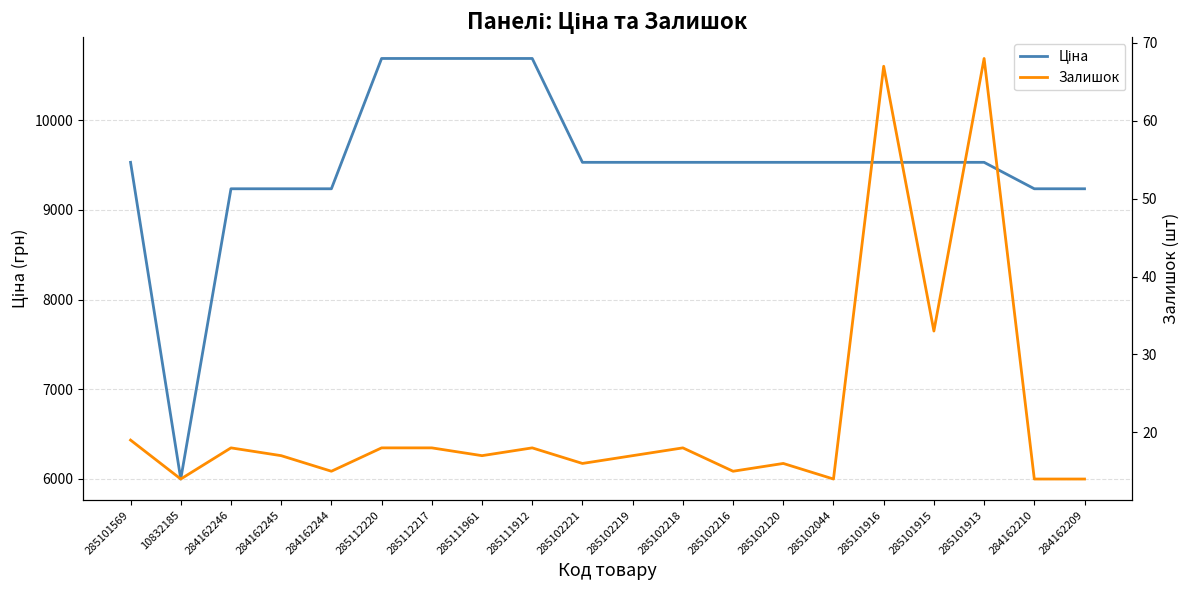

Reading left to right, transcribe all the data shown in this chart.

Ціна: 9531.7	5996.8	9236.5	9236.5	9236.5	10690.9	10690.9	10690.9	10690.9	9531.7	9531.7	9531.7	9531.7	9531.7	9531.7	9531.7	9531.7	9531.7	9236.5	9236.5
Залишок: 19.0	14.0	18.0	17.0	15.0	18.0	18.0	17.0	18.0	16.0	17.0	18.0	15.0	16.0	14.0	67.0	33.0	68.0	14.0	14.0